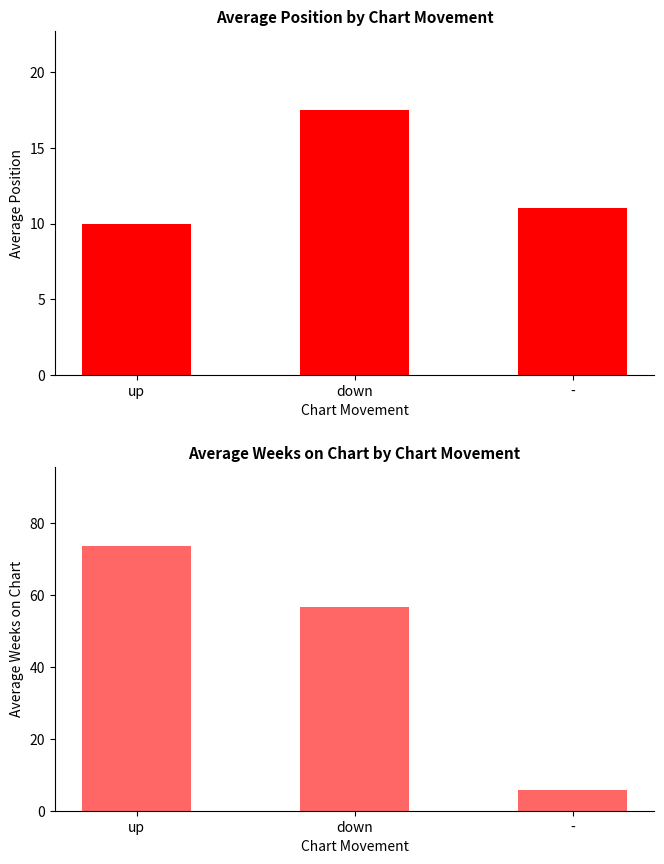

What is the difference between the highest and lowest values at -?

5.1